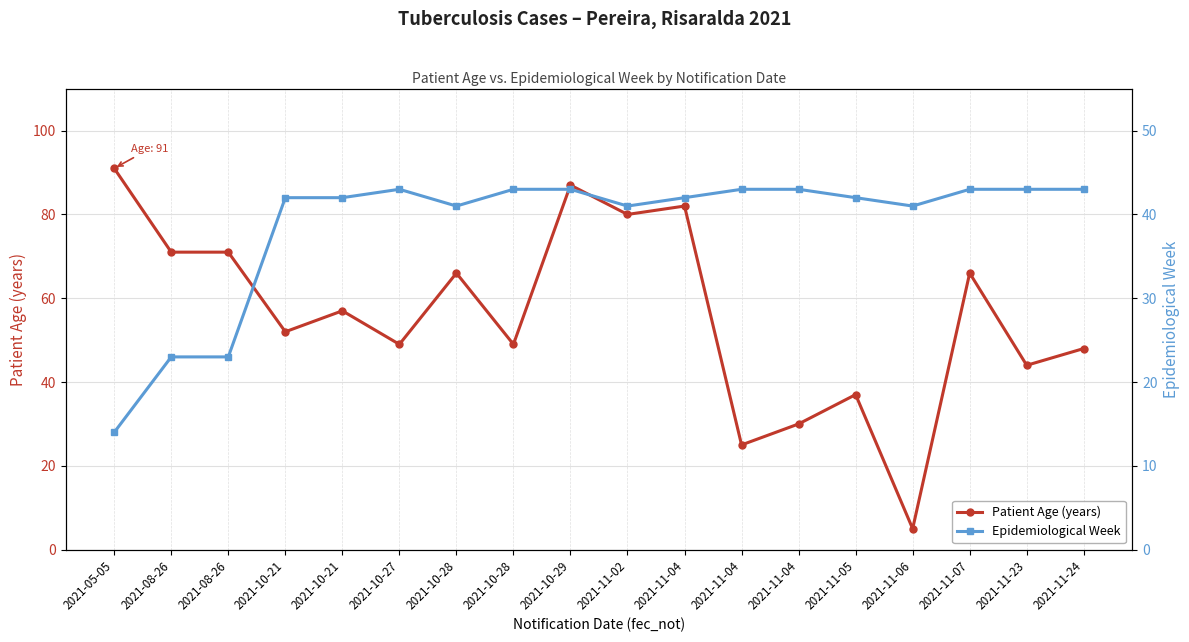

Is this an area chart (filled region under the line)?

No